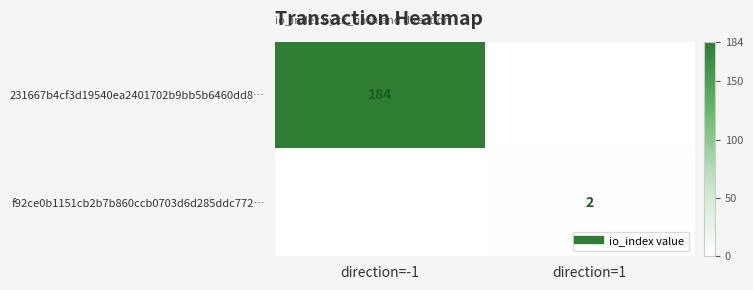

At direction=1, list the series in order from largest to smallest.

f92ce0b1151cb2b7b860ccb0703d6d285ddc772…, 231667b4cf3d19540ea2401702b9bb5b6460dd8…